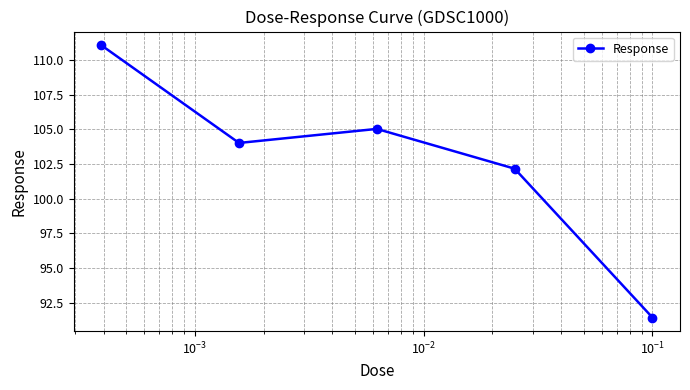

What is the difference between the maximum and minimum values?

19.6